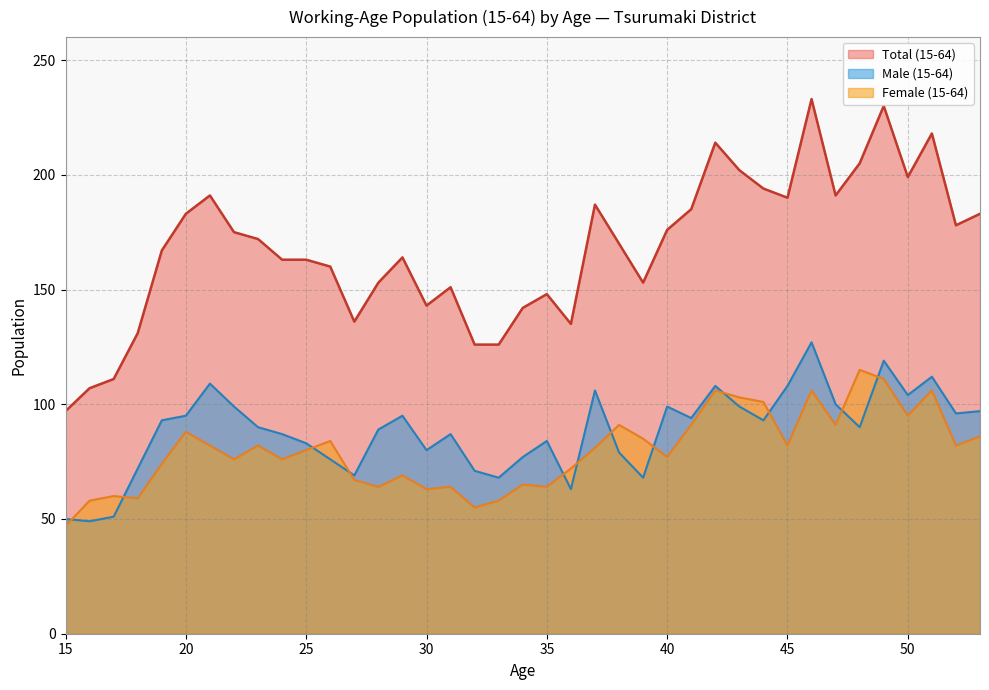

How many lines are shown in the chart?

3